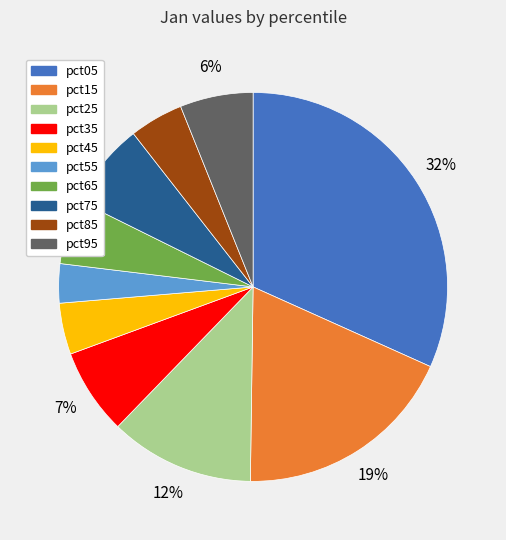

What percentage is the pct55 slice, to the nearest percent?

3%